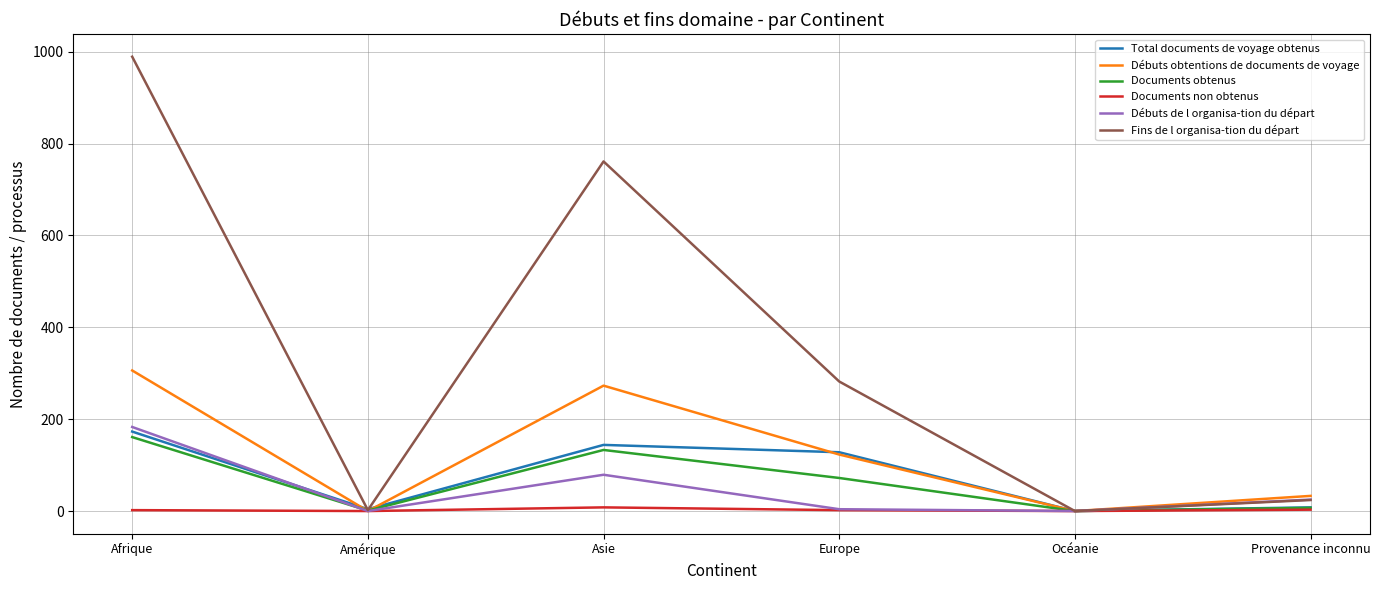

How many lines are shown in the chart?

6